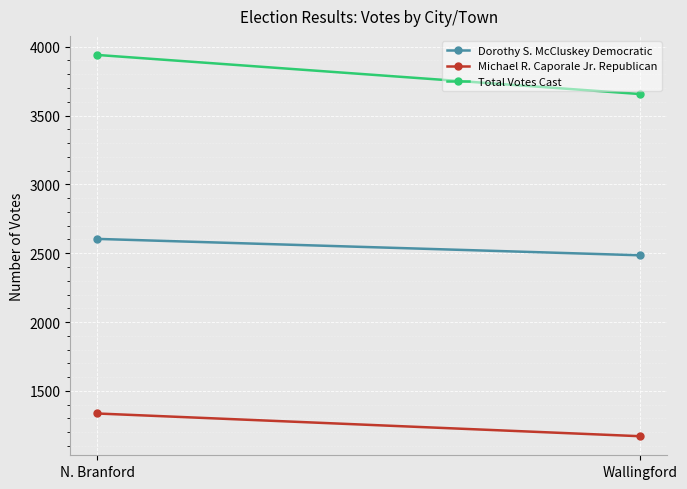

How many lines are shown in the chart?

3